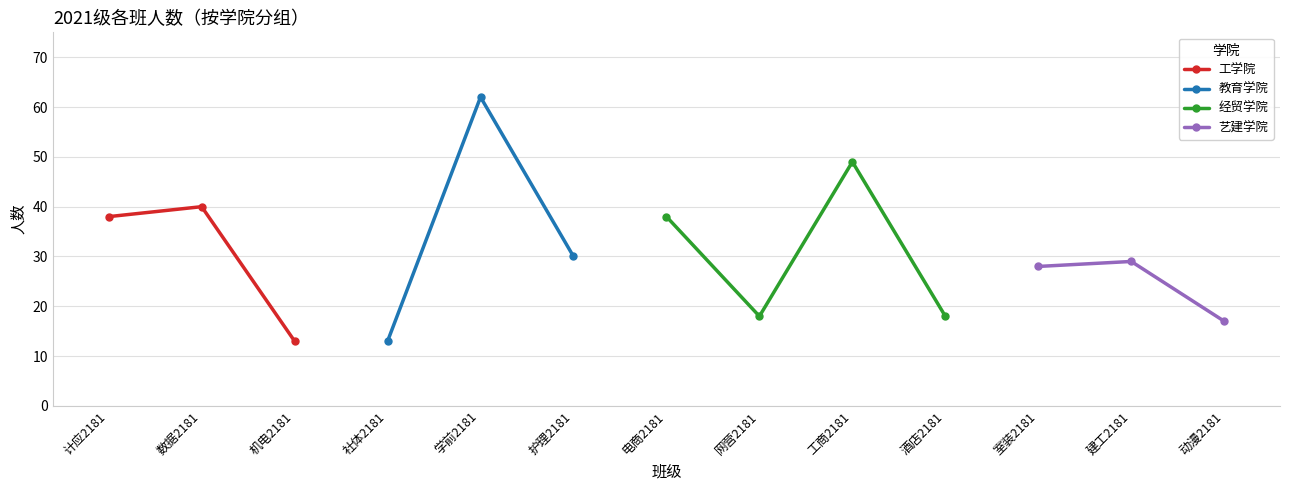

Which category has the lowest value across all series?

机电2181